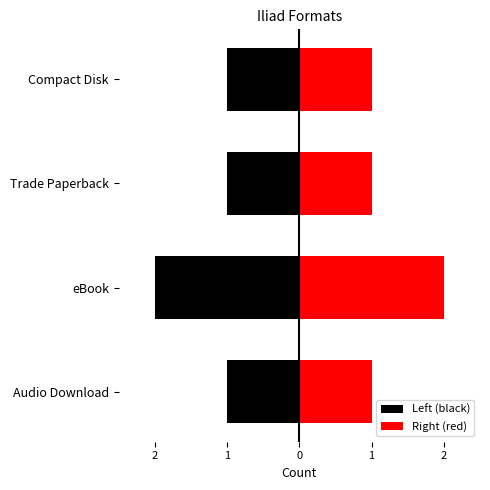

Reading left to right, extract all data points from this chart.

Left (black): -1	-2	-1	-1
Right (red): 1	2	1	1